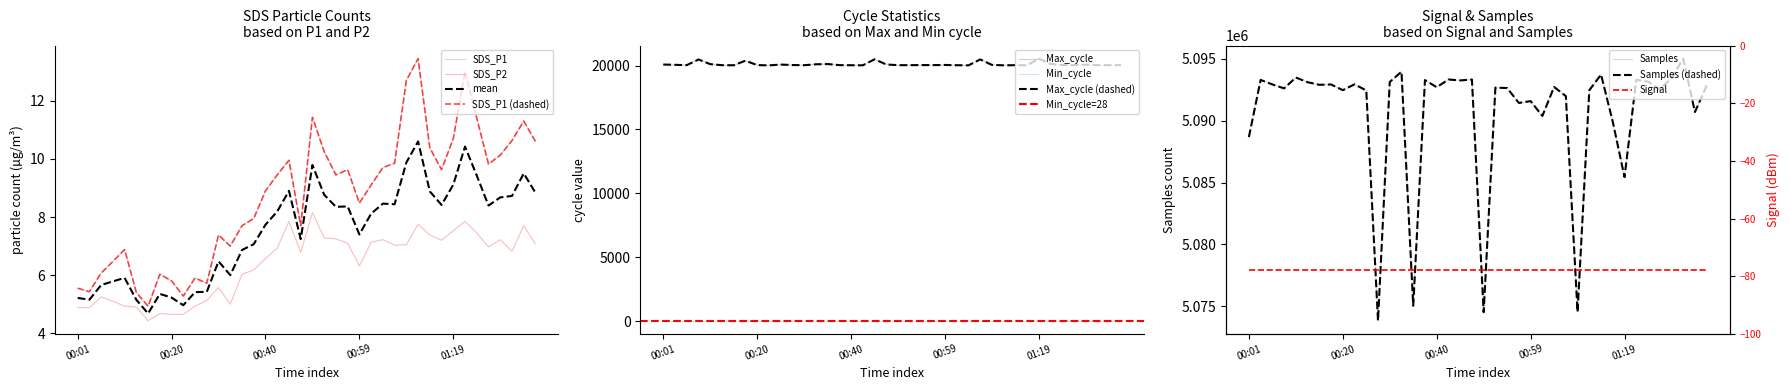

How many data points in SDS_P2 are less than 6?

14